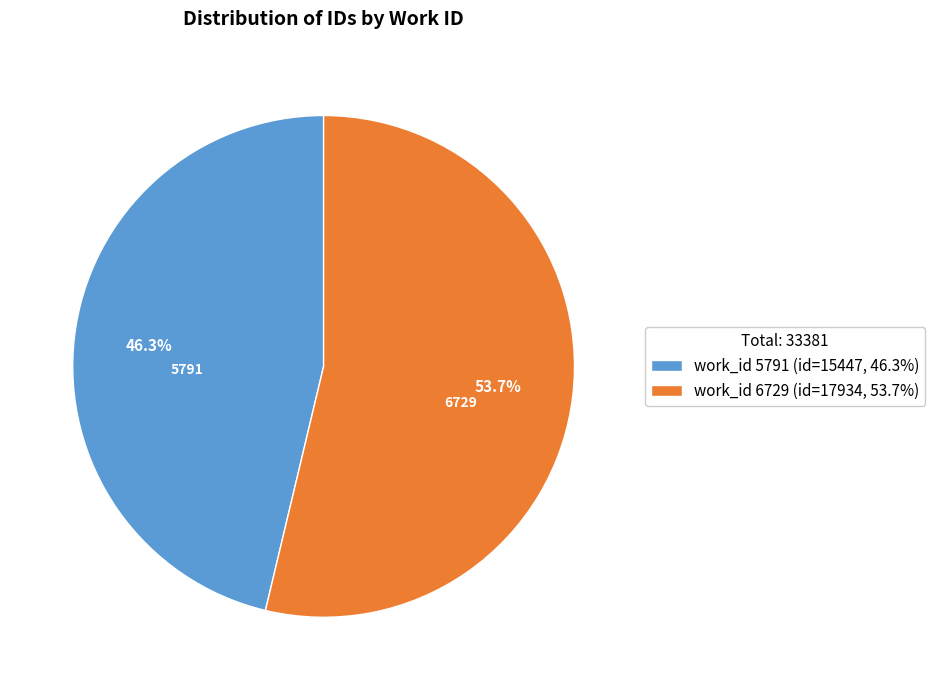

Count the number of slices in the pie.

2